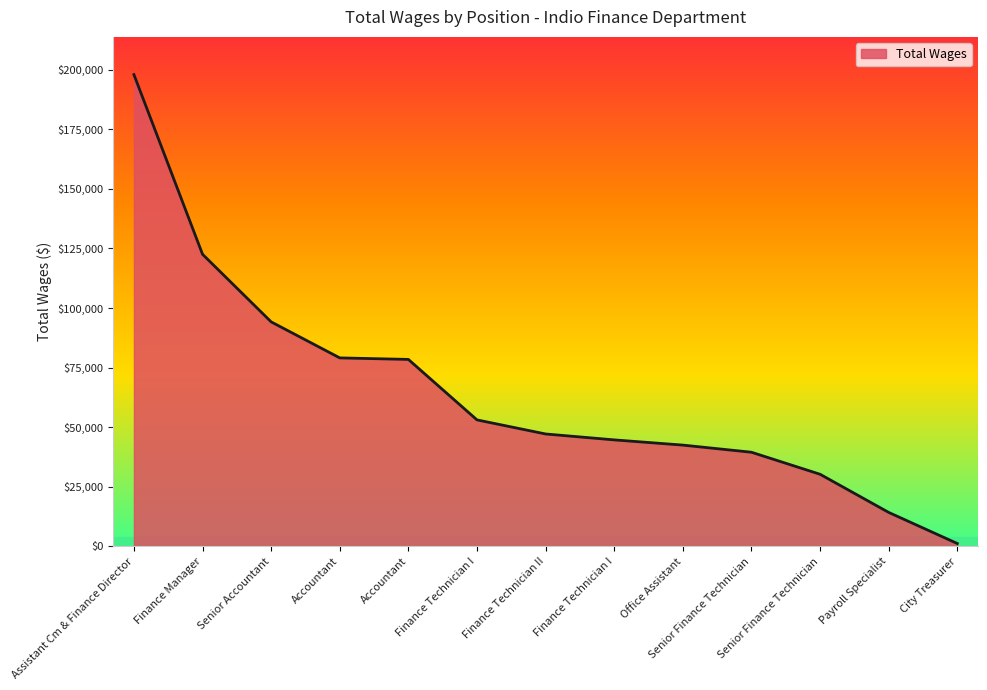

Does the chart have visible grid lines?

No